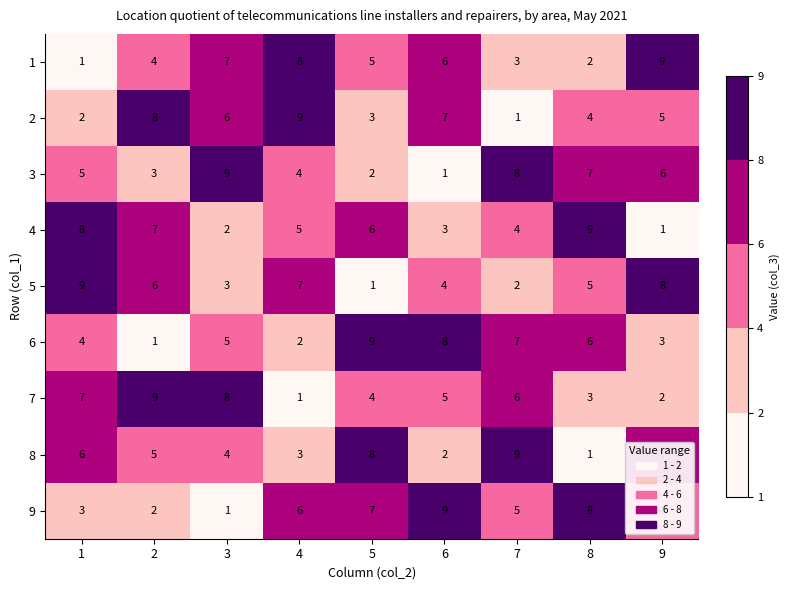

Rank the categories by 2 value from lowest to highest.

7, 1, 5, 8, 9, 3, 6, 2, 4